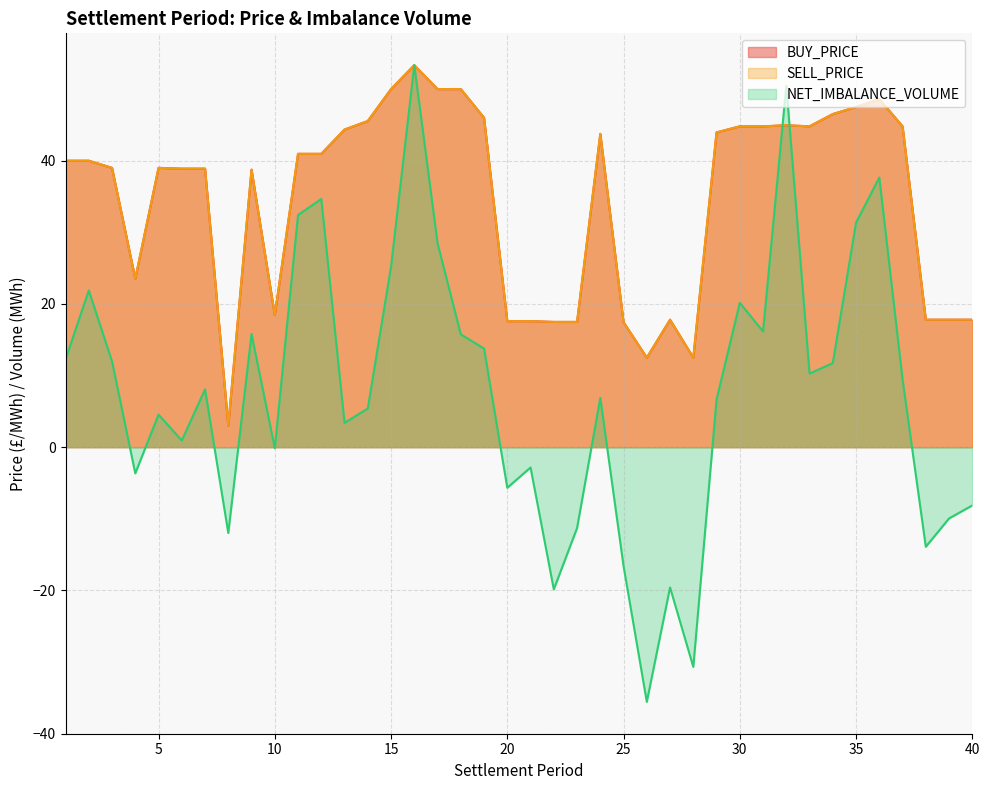

Where do NET_IMBALANCE_VOLUME and SELL_PRICE first cross each other?

31 and 32